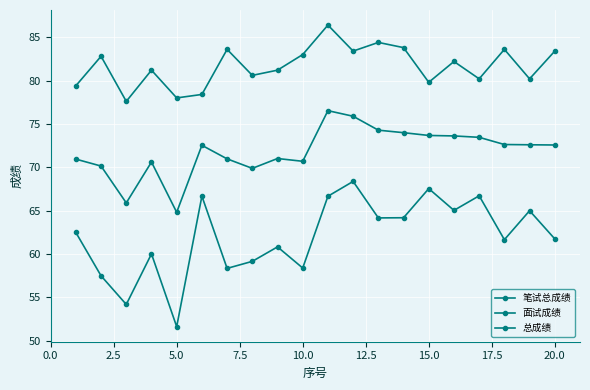

Count the number of data series in this chart.

3